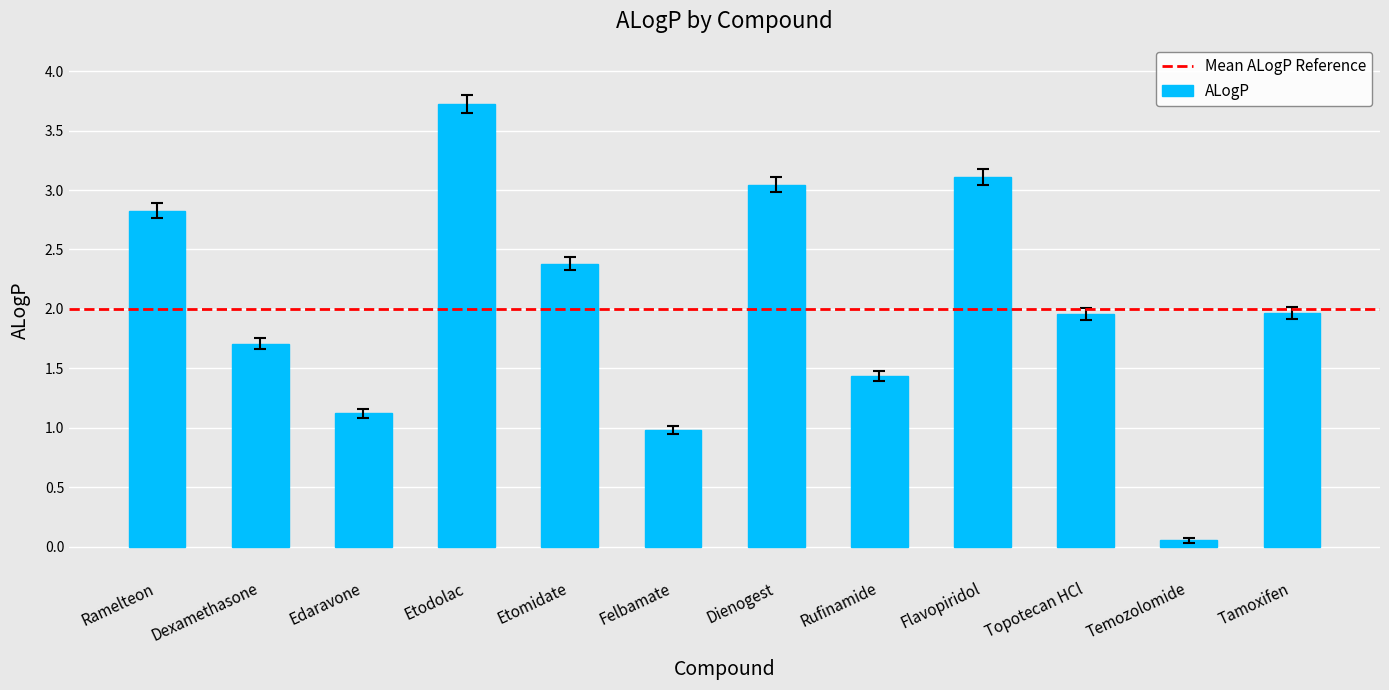

What is the value of the 8th bar from the left?

1.4